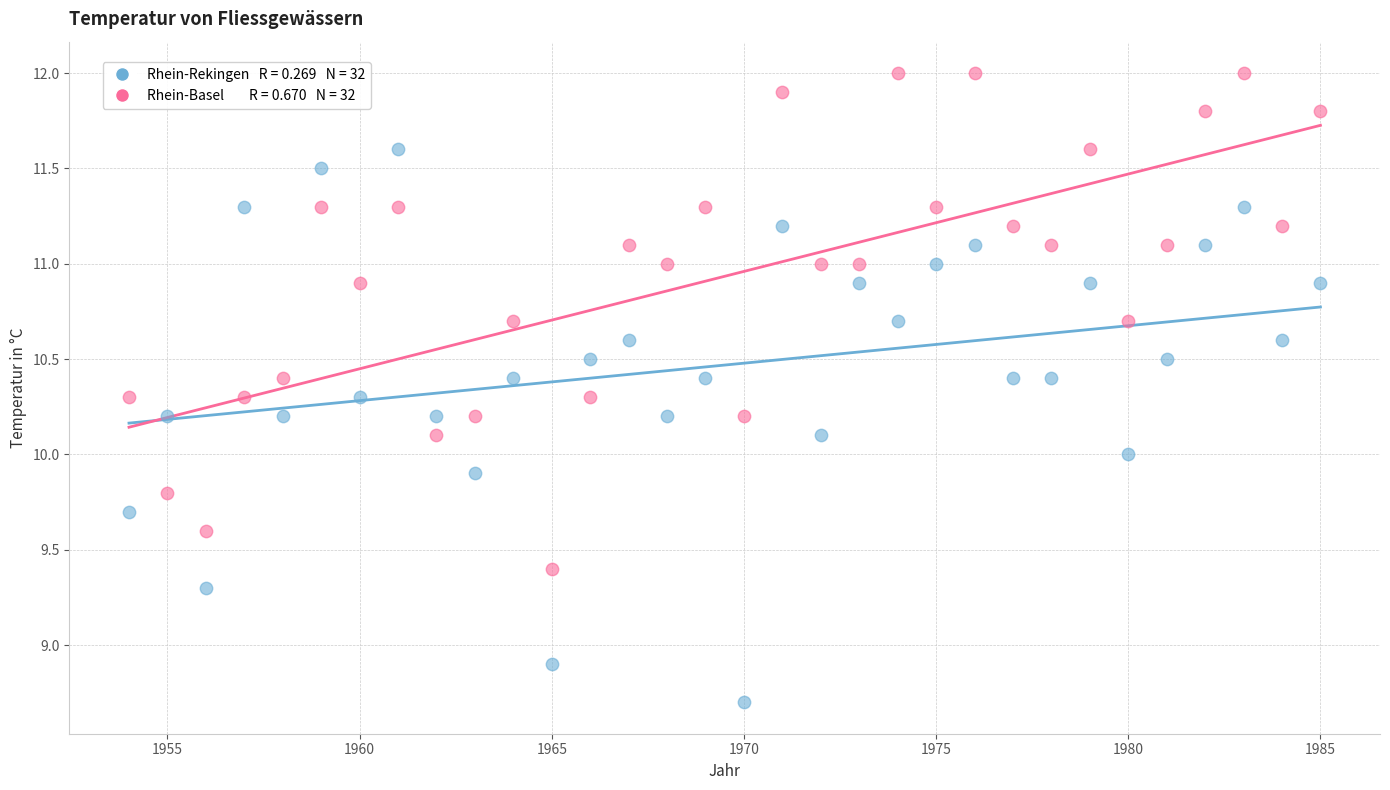

Across all data points, what is the range of Y values (max minus min)?

3.3